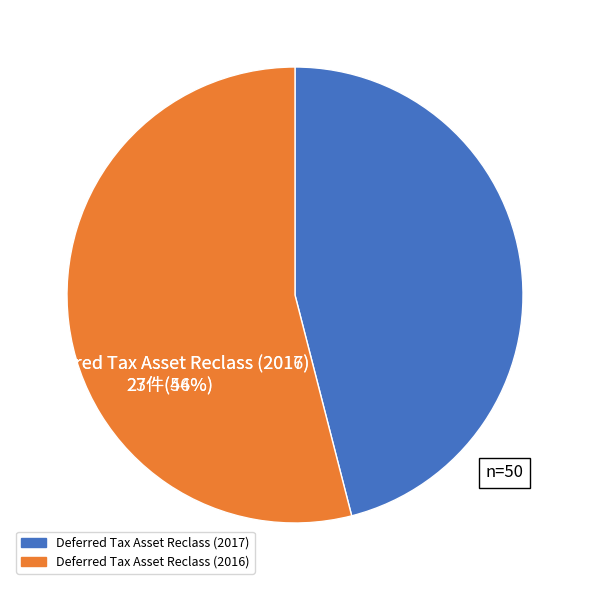

To the nearest percent, what percentage of the pie is Deferred Tax Asset Reclass (2016)?

54%